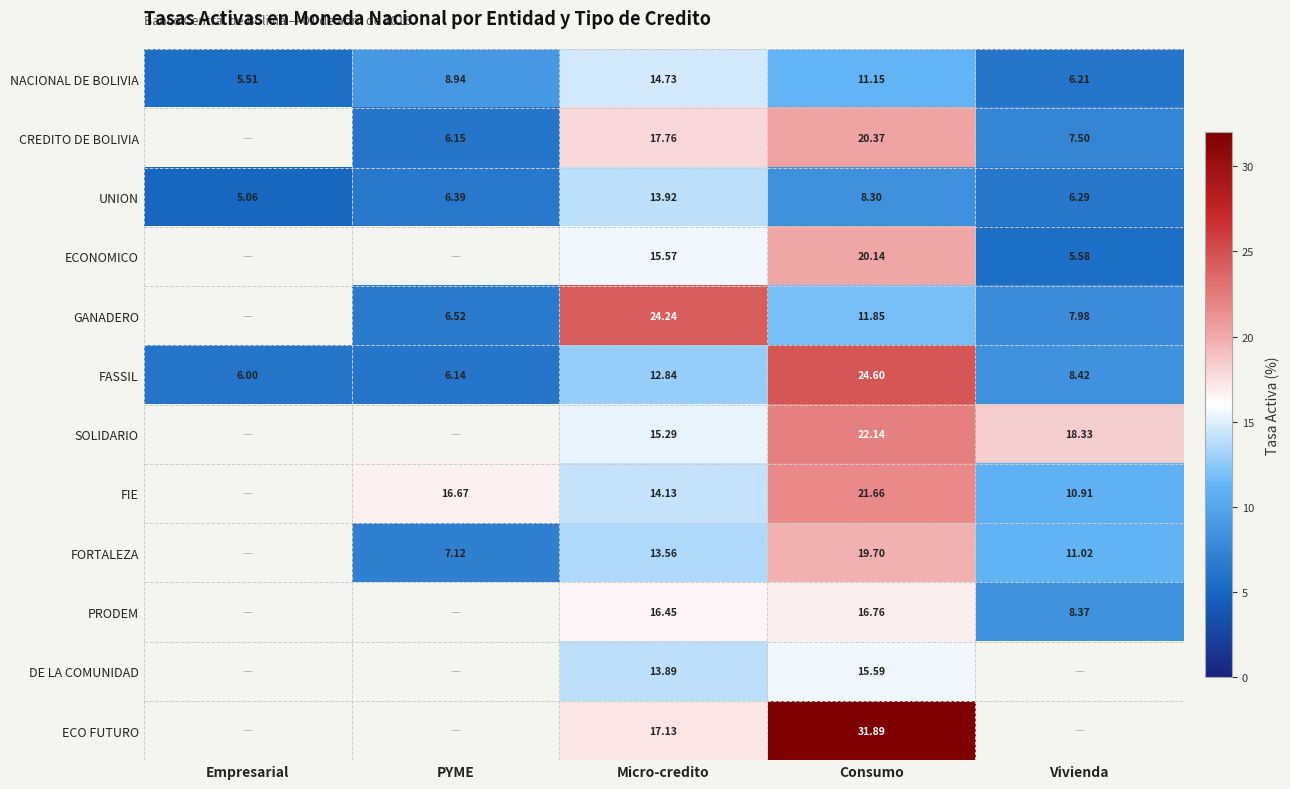

Is the value of NACIONAL DE BOLIVIA at Vivienda greater than the value of FASSIL at PYME?

Yes